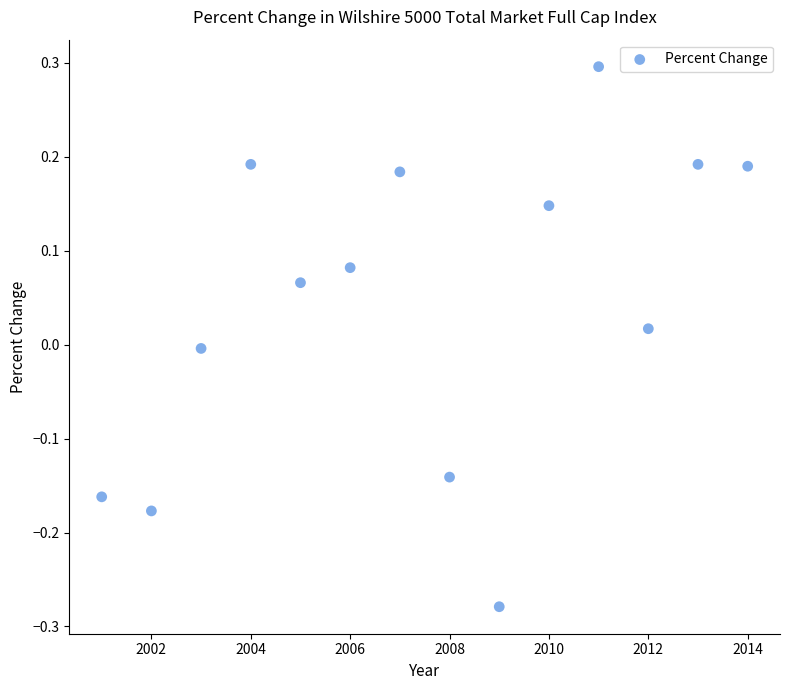

What is the range of X values (max minus min)?

13.0